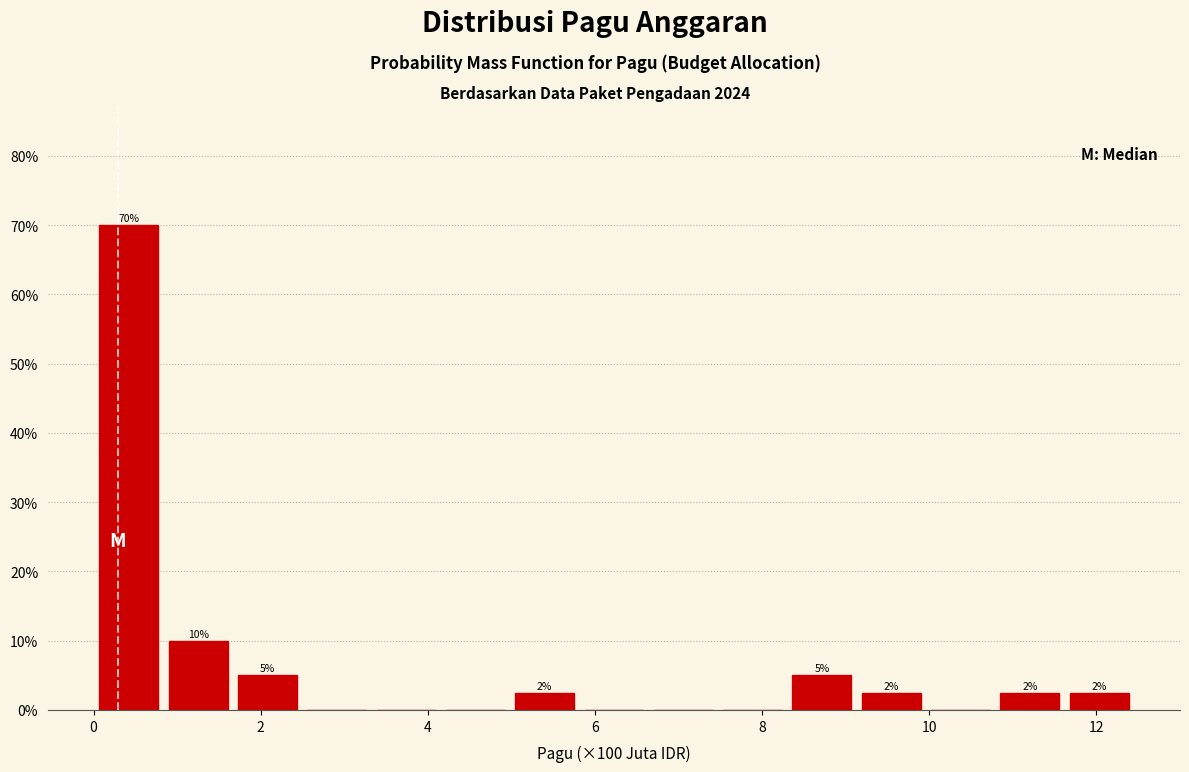

Which range on the x-axis has the tallest bar?

0.0 to 0.8